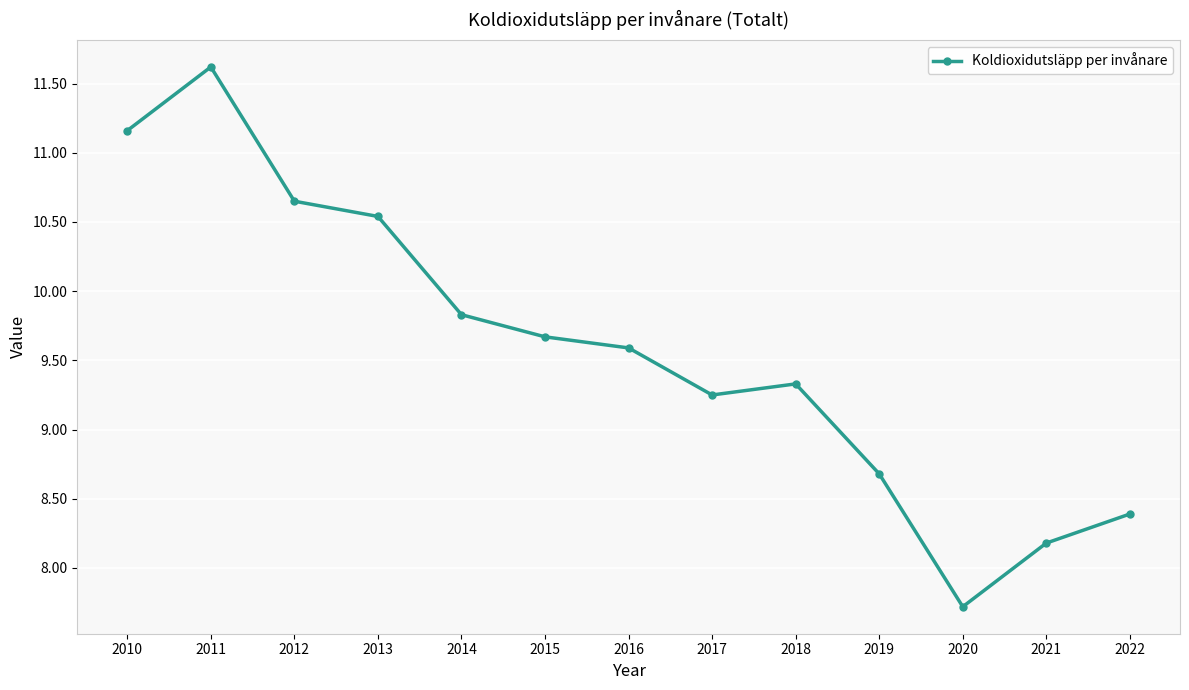

Rank the categories by value from highest to lowest.

2011, 2010, 2012, 2013, 2014, 2015, 2016, 2018, 2017, 2019, 2022, 2021, 2020